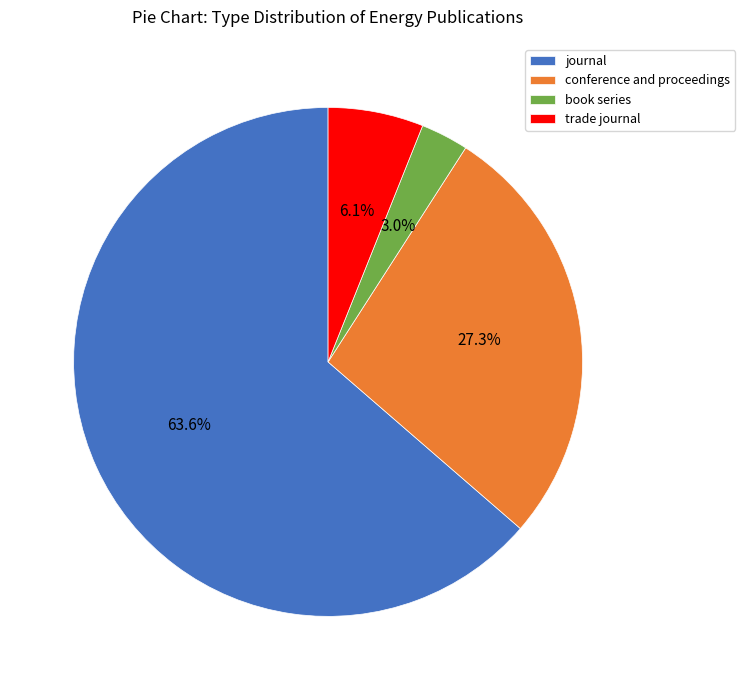

Is there a majority slice in this chart?

Yes